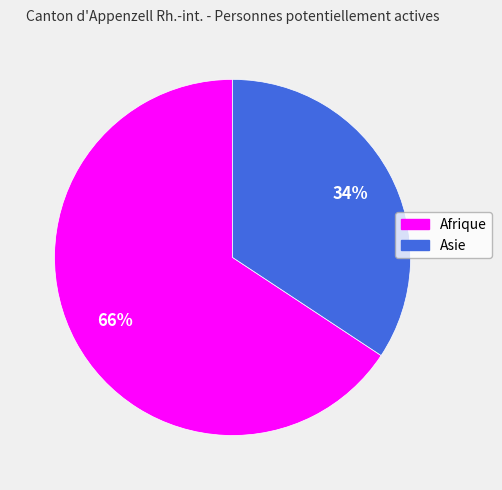

Count the number of slices in the pie.

2